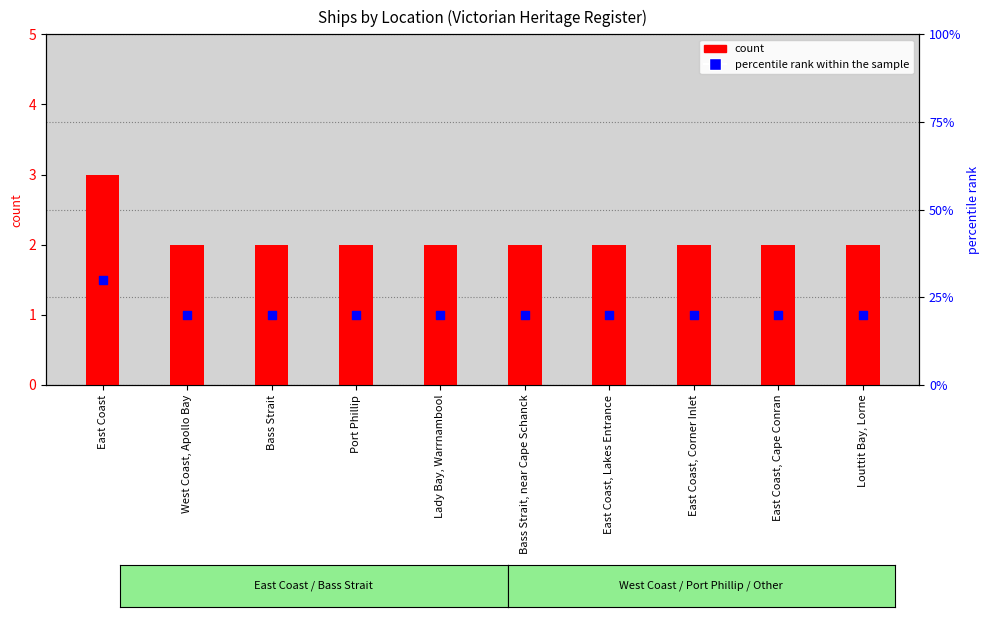

Is the value of percentile rank within the sample at Port Phillip greater than the value of count at Bass Strait, near Cape Schanck?

Yes